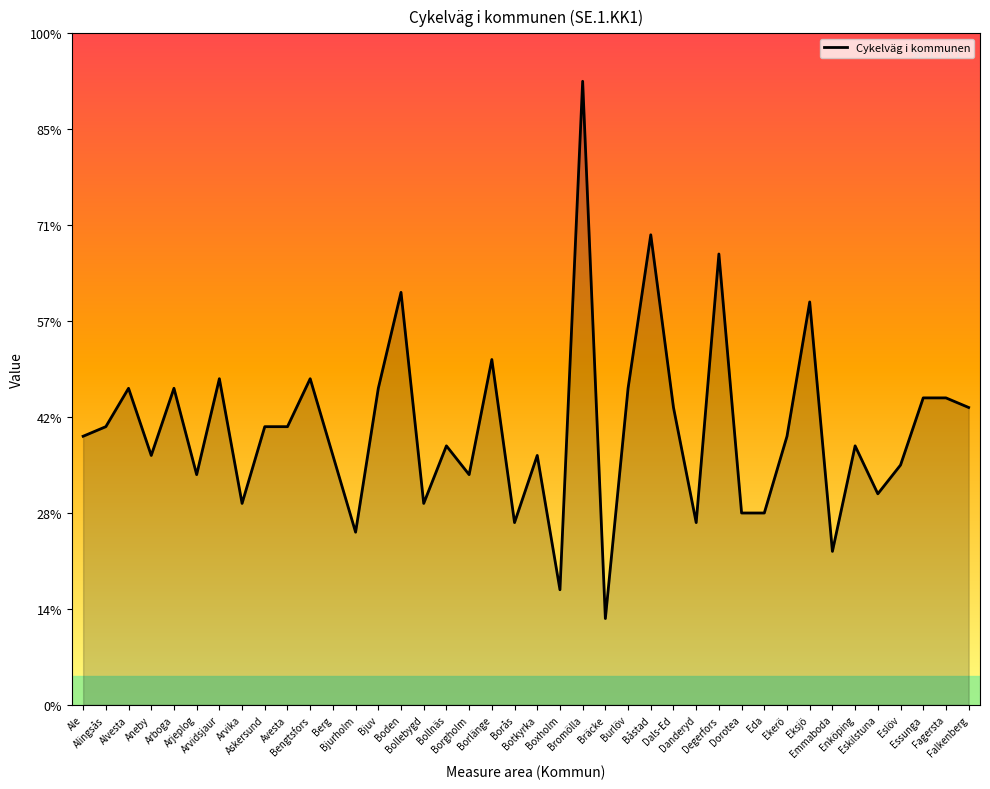

Is this an area chart (filled region under the line)?

Yes